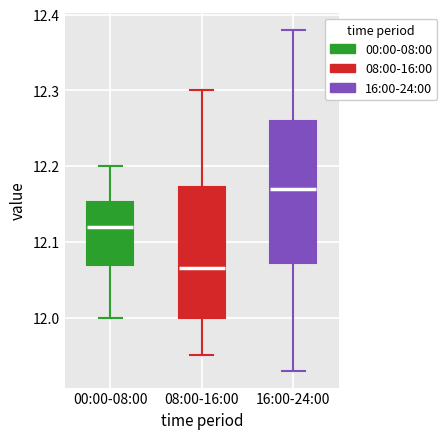

Which box has the lowest median line?

08:00-16:00